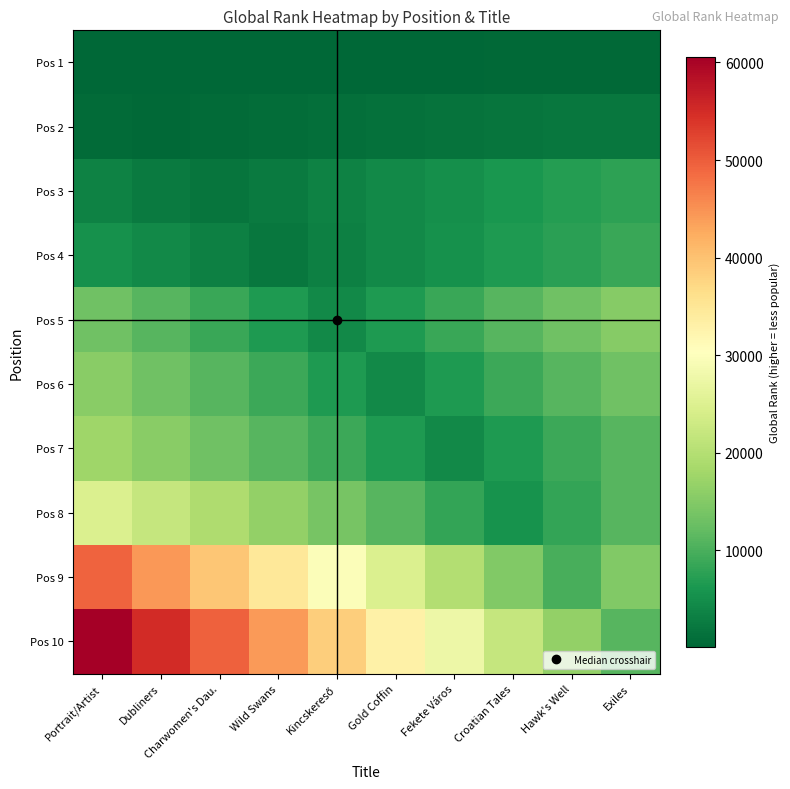

Which label corresponds to the smallest value in the chart?

Portrait/Artist